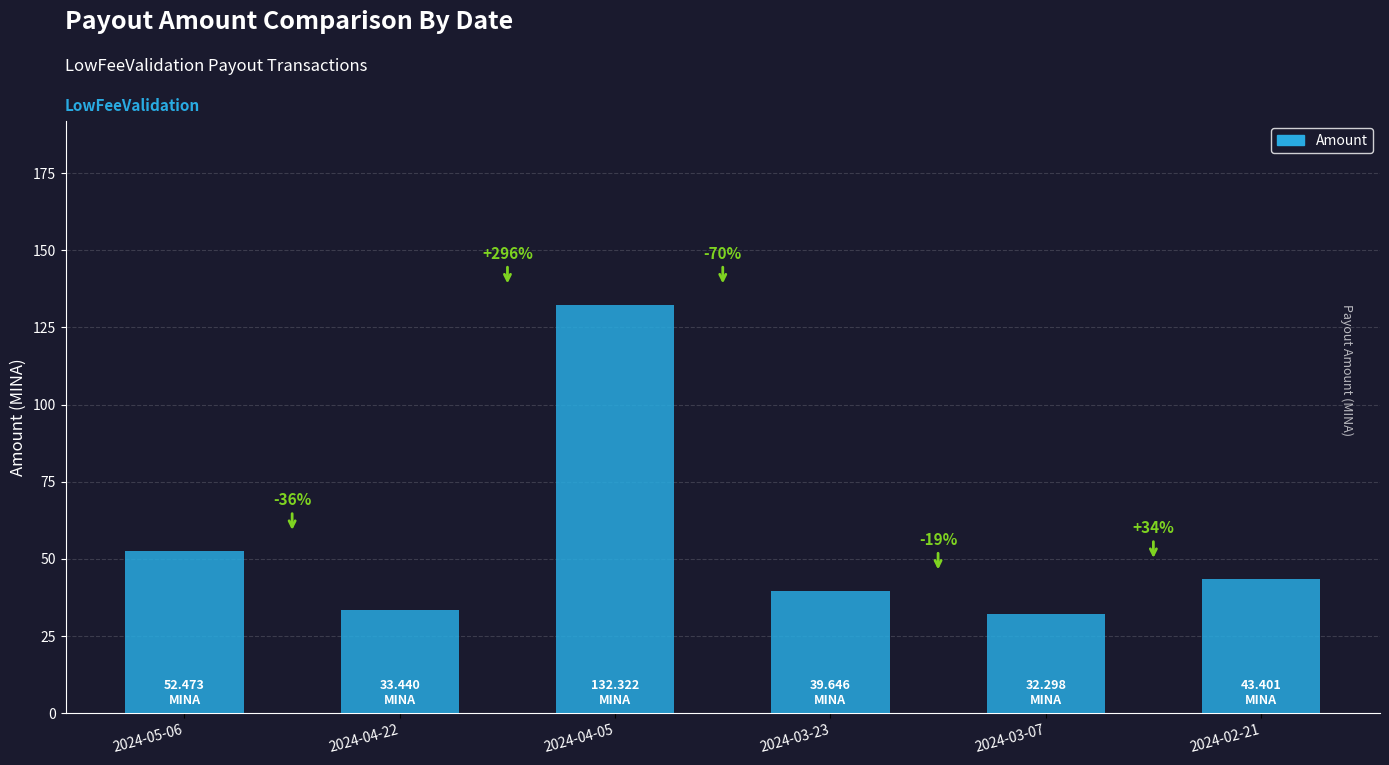

How many bars are there in total?

6